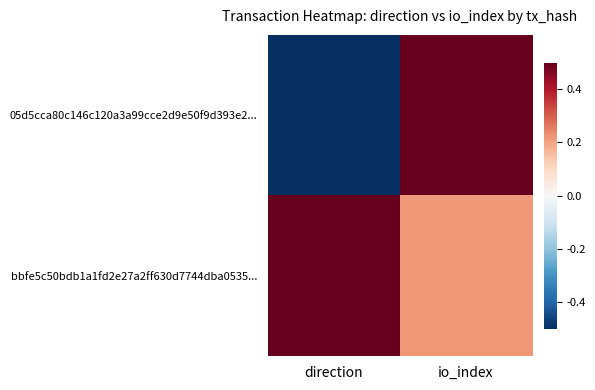

Reading right to left, list all the values displayed in this chart.

05d5cca80c146c120a3a99cce2d9e50f9d393e2...: io_index=0.5	direction=-0.5
bbfe5c50bdb1a1fd2e27a2ff630d7744dba0535...: io_index=0.2	direction=0.5